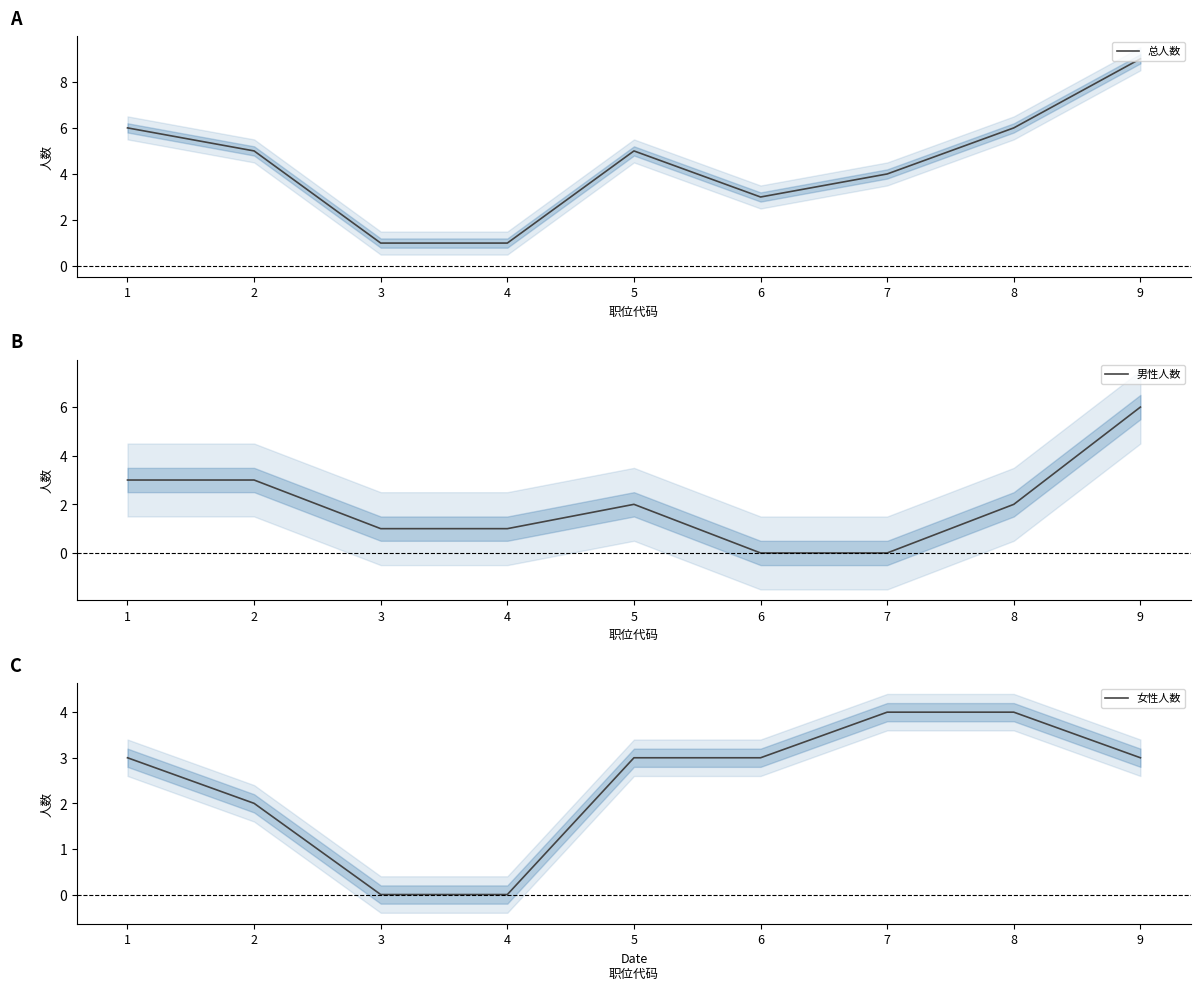

The 男性人数 series shows 2 at 5. True or false?

True